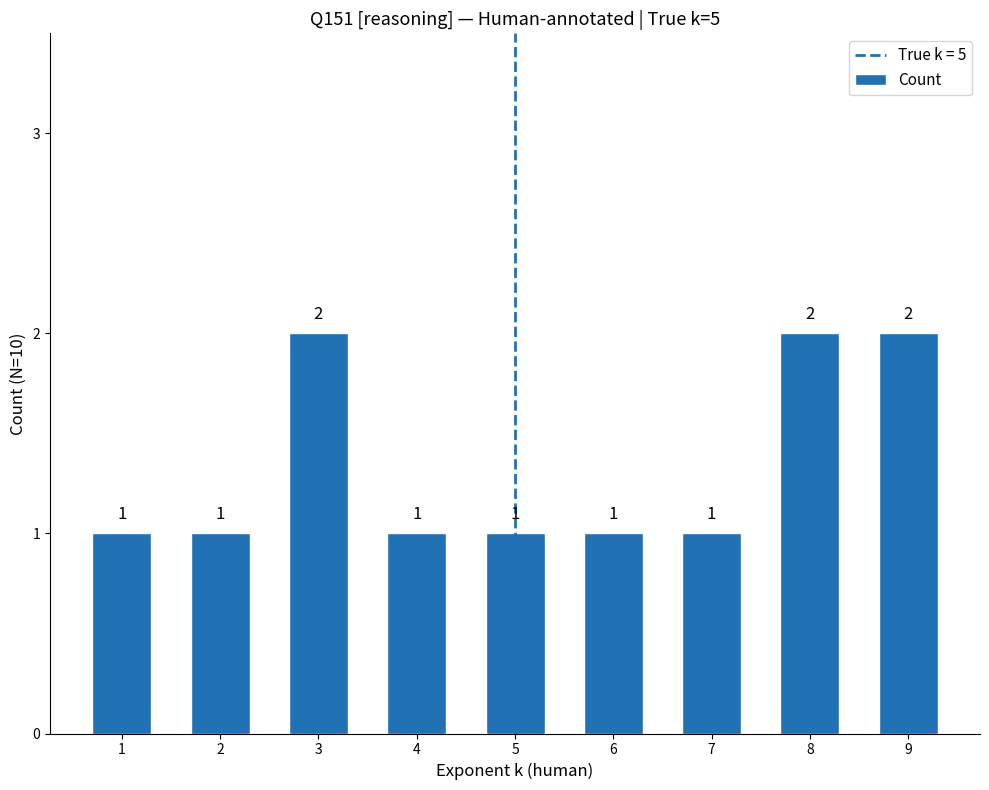

Is it true that the value at 2 is 2?

False